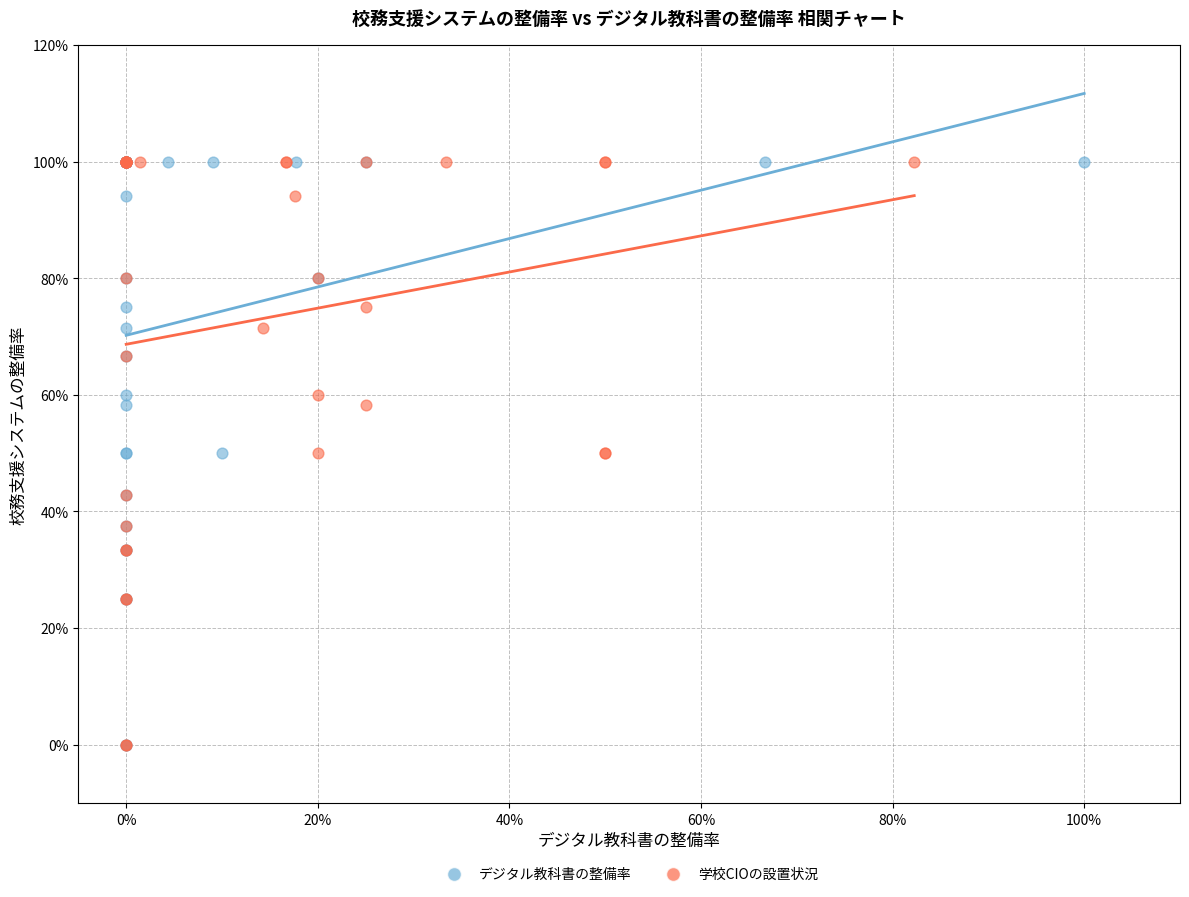

What are all the series names shown in the legend?

デジタル教科書の整備率, 学校CIOの設置状況